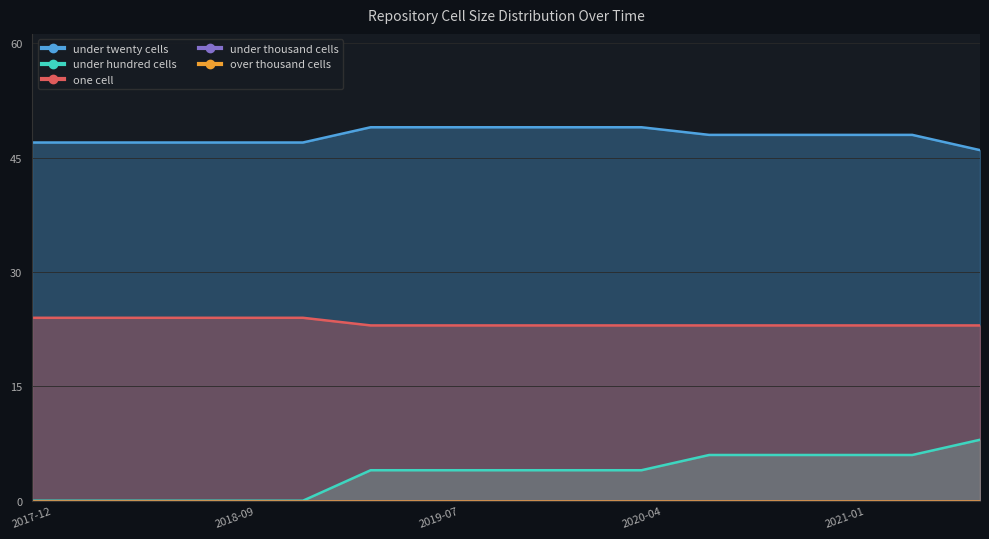

At which label does under_hundred_cells reach its minimum?

2017-12